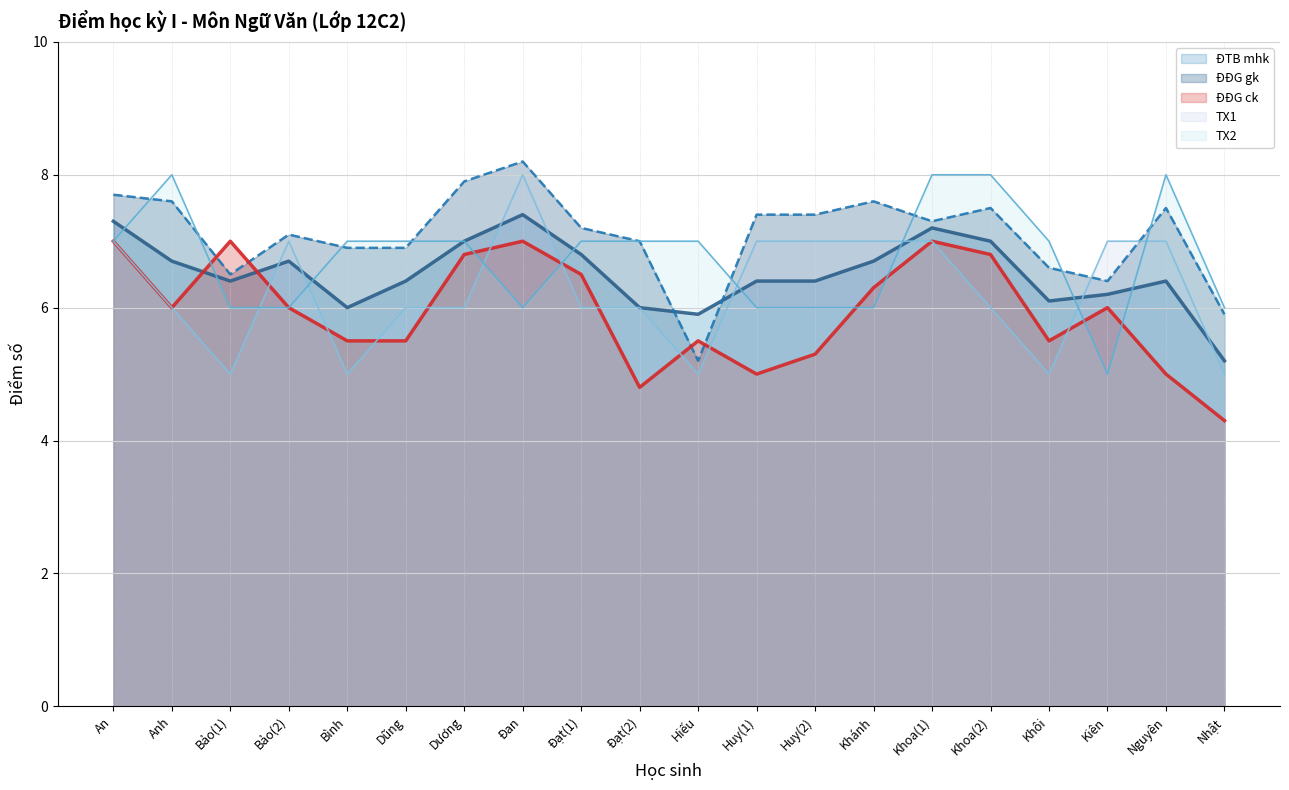

Which series has the largest range (max minus min)?

TX1